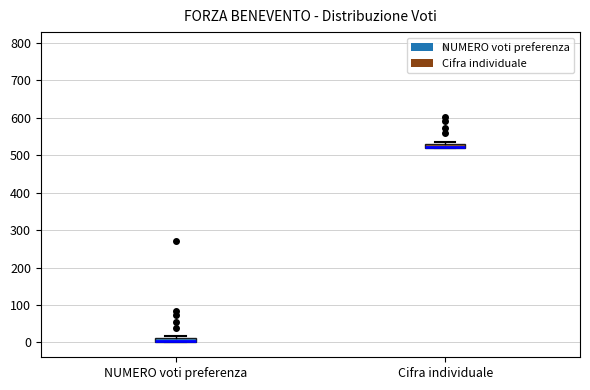

Where is the upper edge of the box for Cifra individuale on the y-axis? The values are not printed on the chart, so give them approximately, as read against the axis.

530